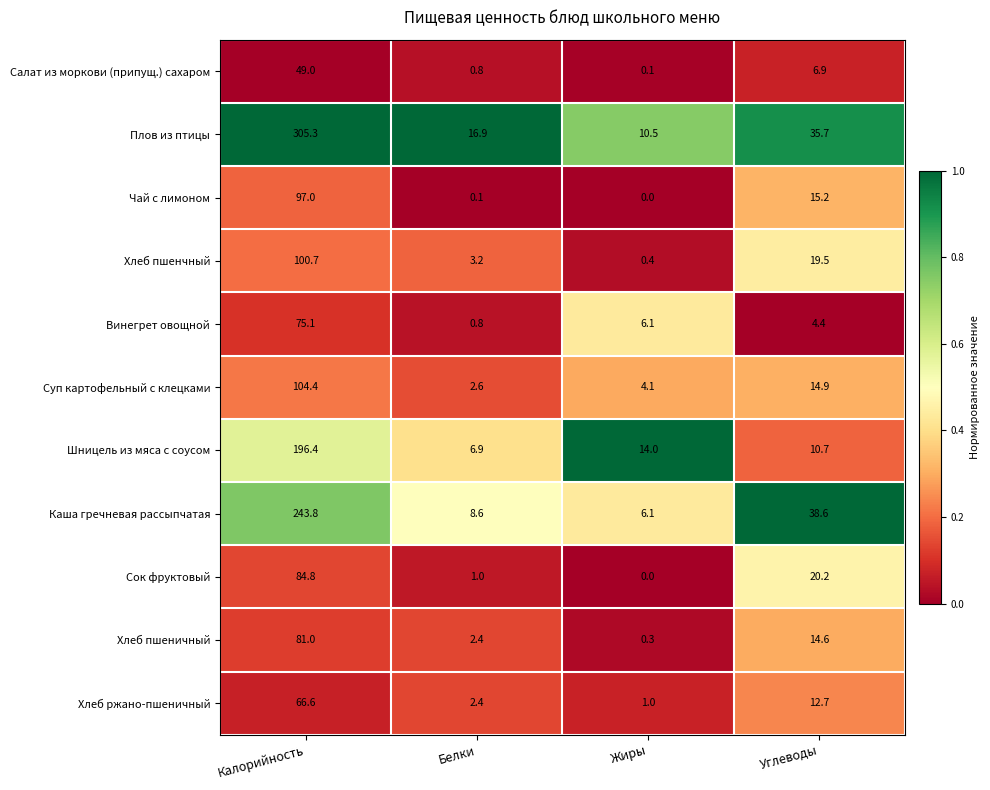

List the labels in order of Шницель из мяса с соусом value, smallest first.

Белки, Углеводы, Жиры, Калорийность